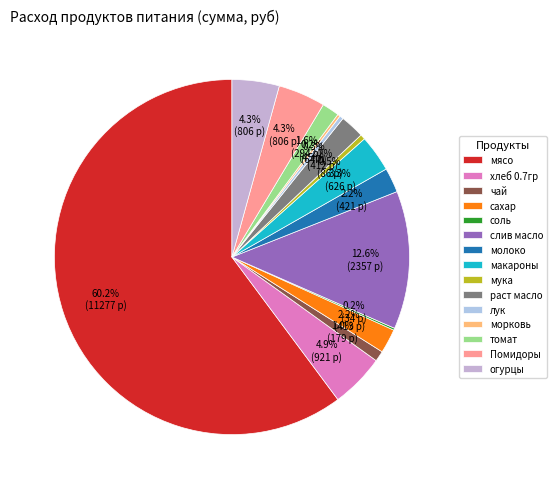

Is соль the majority of the pie?

No